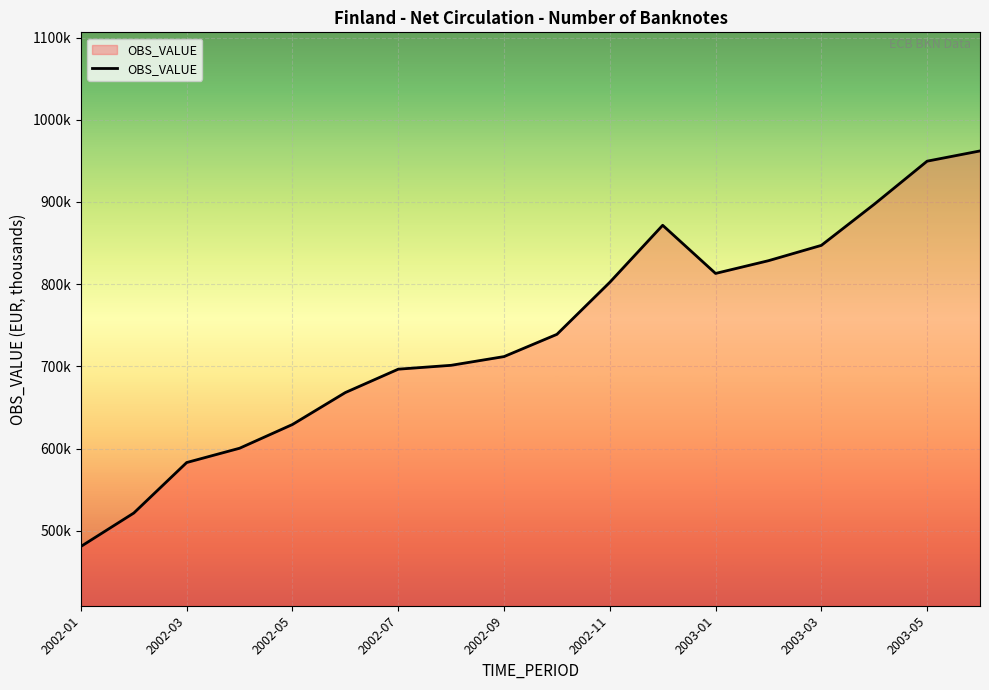

Is this an area chart (filled region under the line)?

Yes